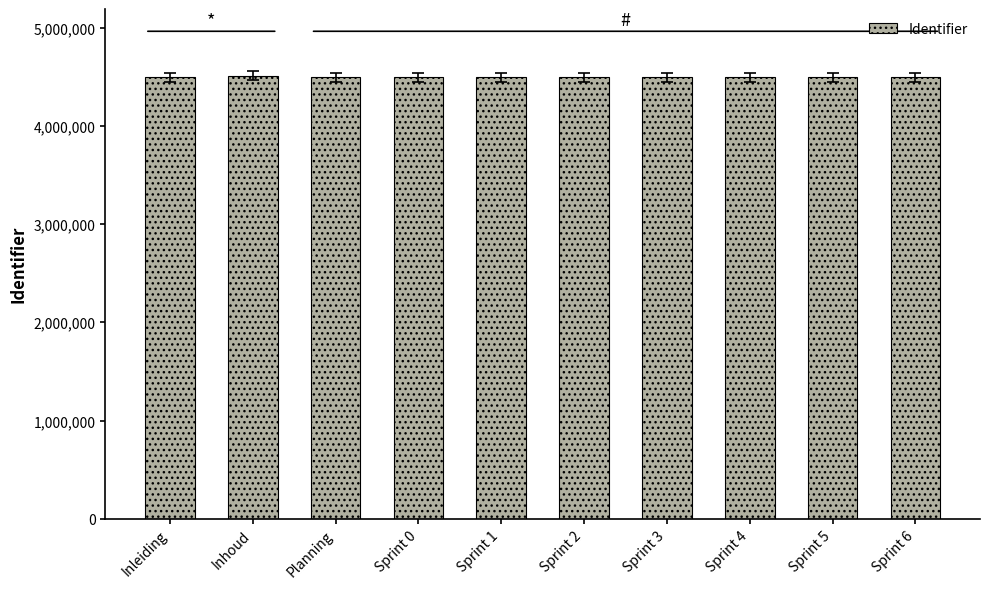

What is the minimum value shown in the chart?

4498640